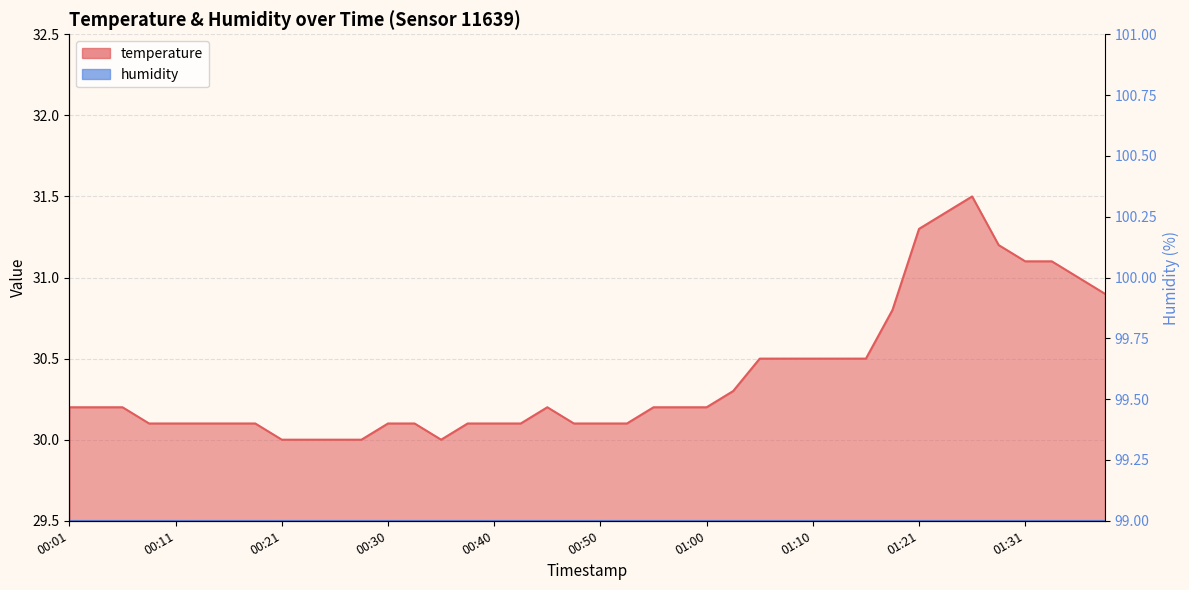

What is the difference between the values at 00:21 and 00:40?

0.1